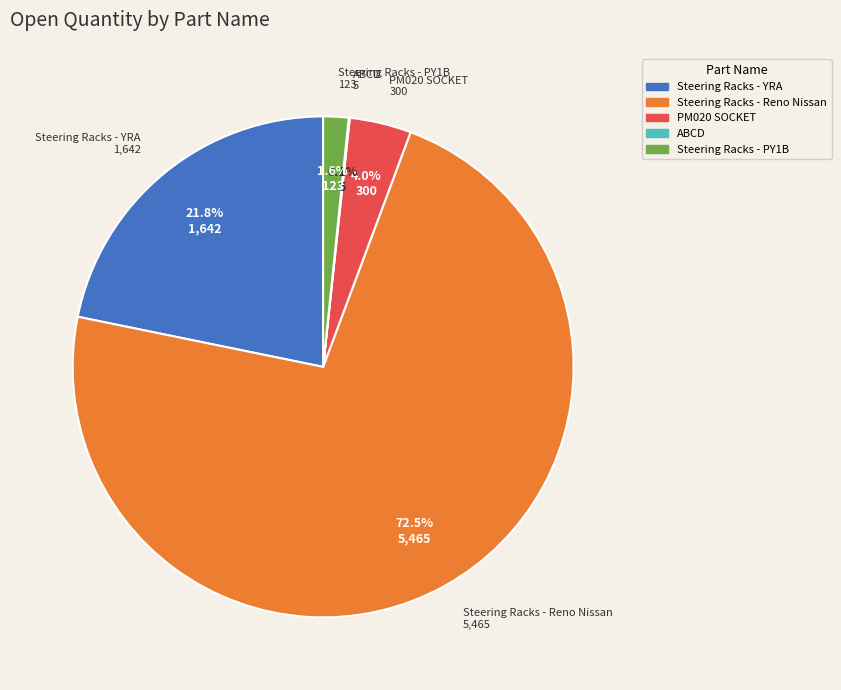

Which category has the biggest portion of the pie?

Steering Racks - Reno Nissan